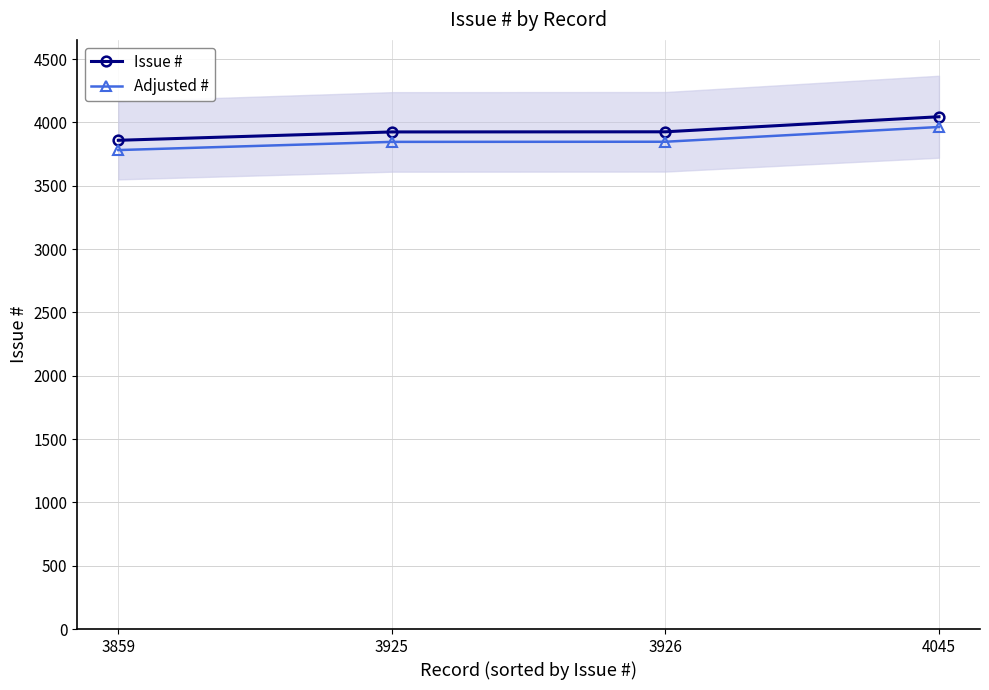

What is the difference between the maximum and minimum values in the Adjusted # series?

182.3